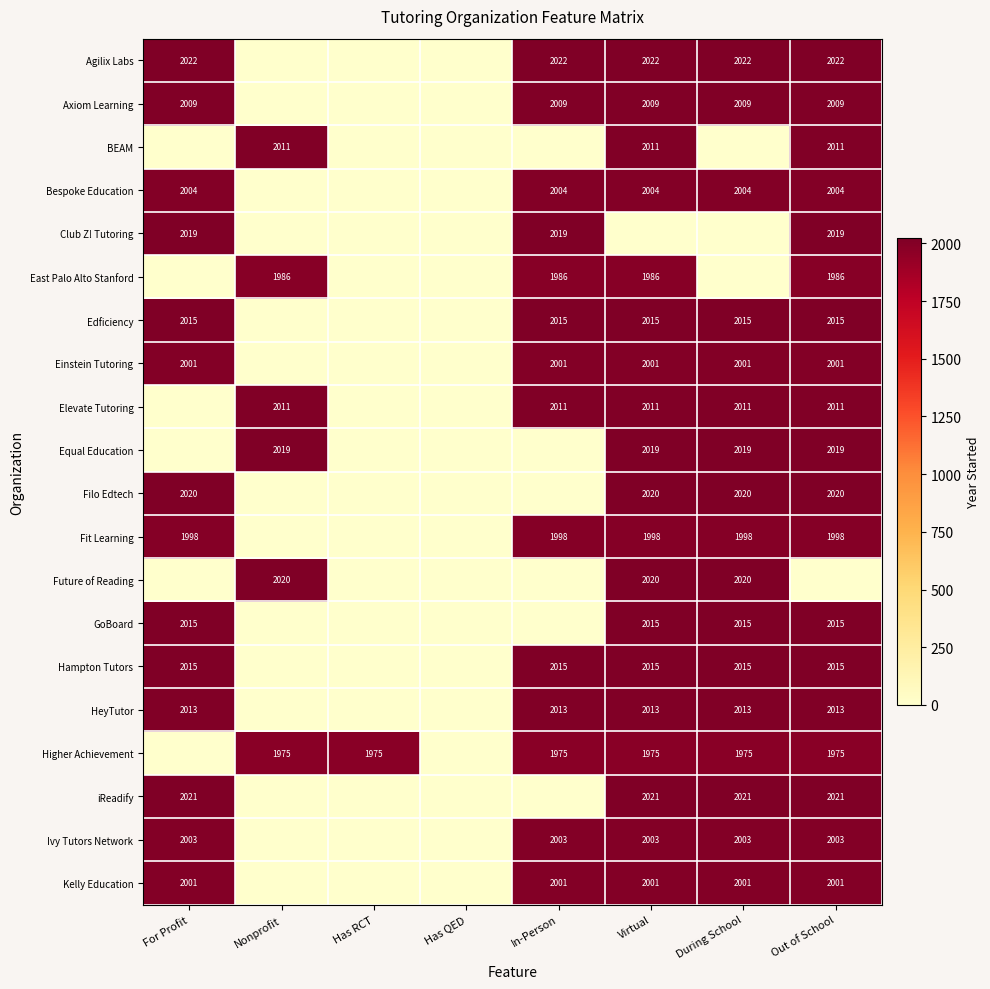

At which category is the sum across all series the highest?

Virtual